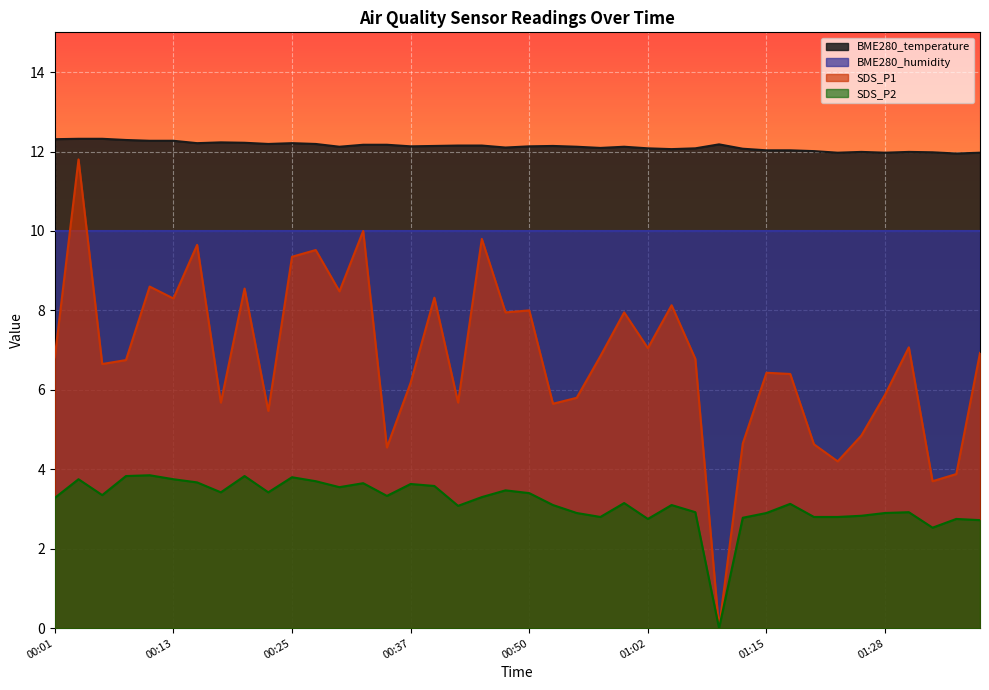

At which category is the sum across all series the highest?

00:03